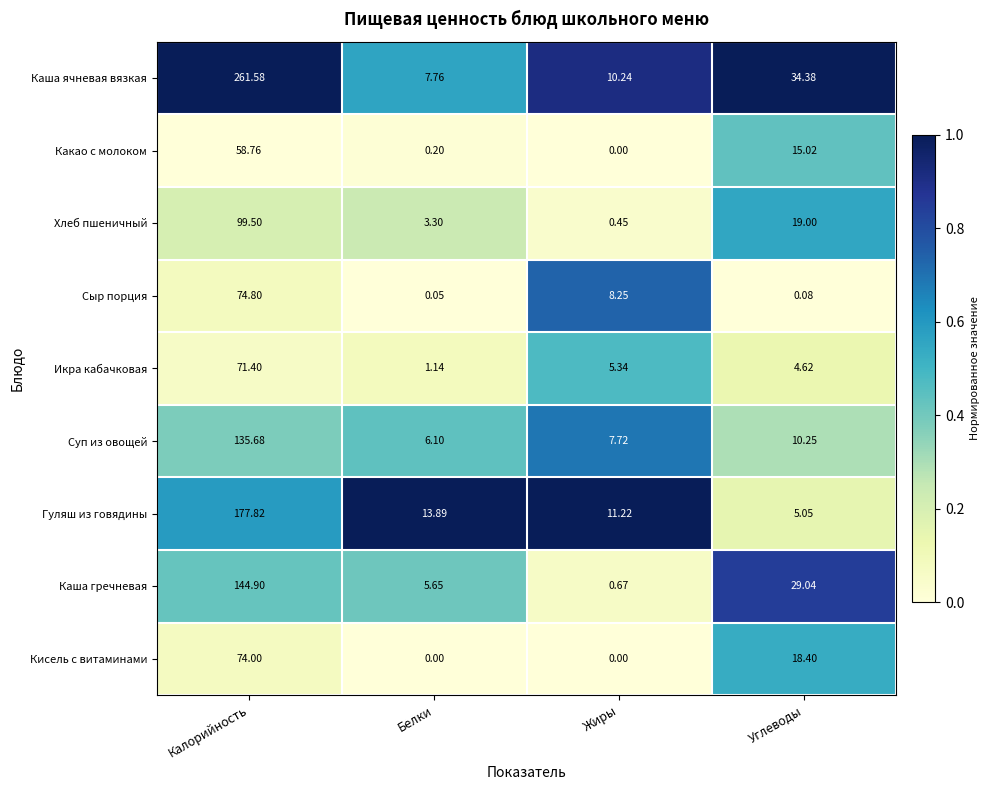

Which series has the widest spread of values?

Каша ячневая вязкая